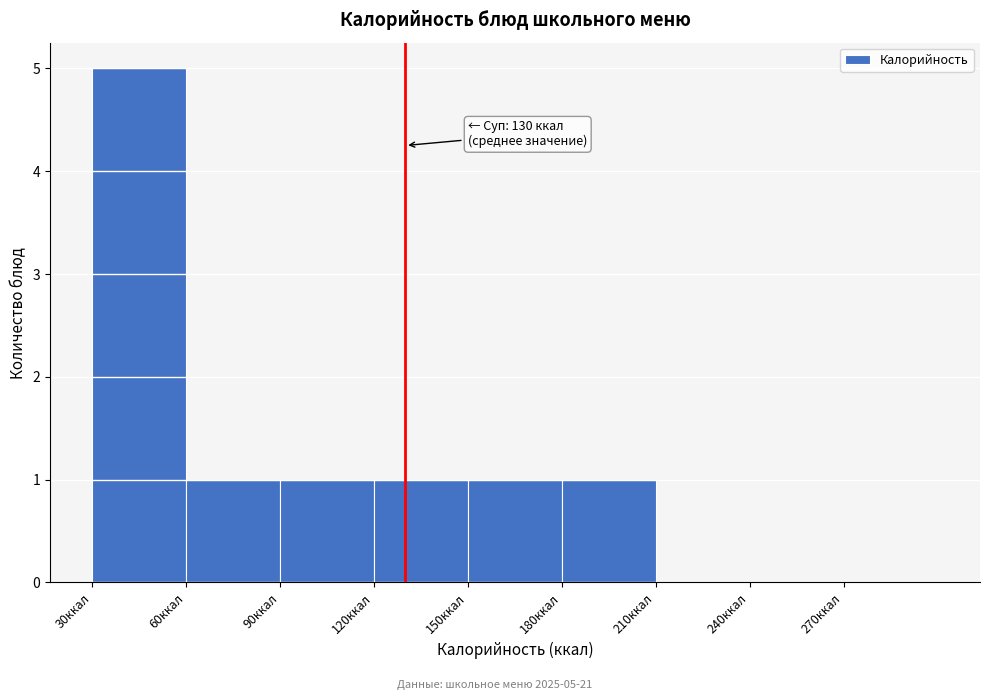

Over which range of the x-axis is the bar tallest?

30 to 60